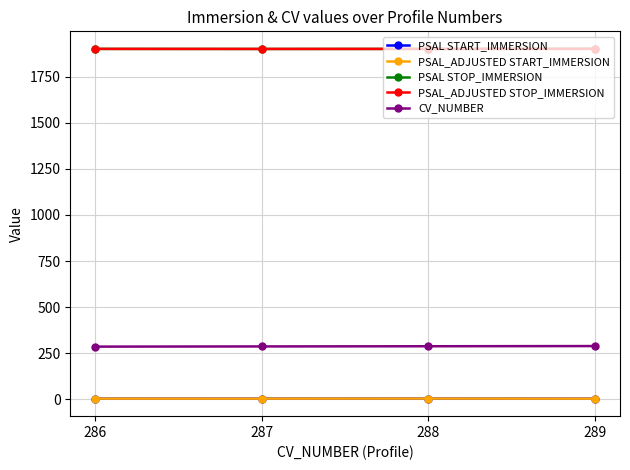

True or false: PSAL_ADJUSTED STOP_IMMERSION and CV_NUMBER intersect in this chart.

False